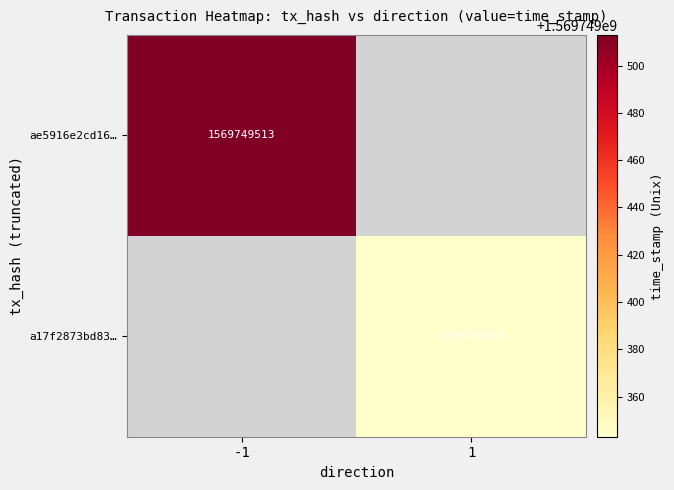

Which series has the largest total across all categories?

ae5916e2cd16fd0985dd659fadbf8d5cdefb750